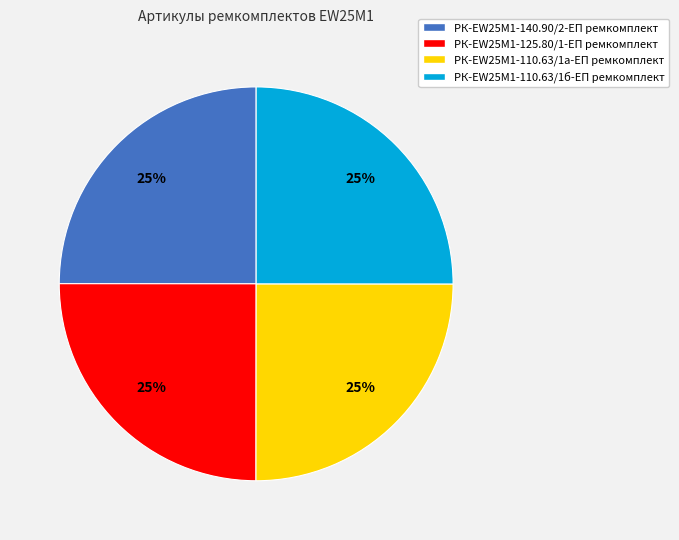

Does РК-EW25M1-125.80/1-ЕП ремкомплект account for over 50% of the chart?

No